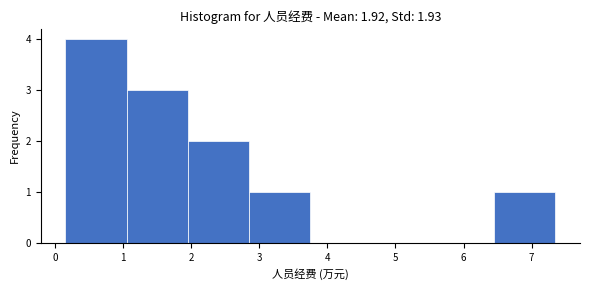

Which range on the x-axis has the tallest bar?

0.15 to 1.05